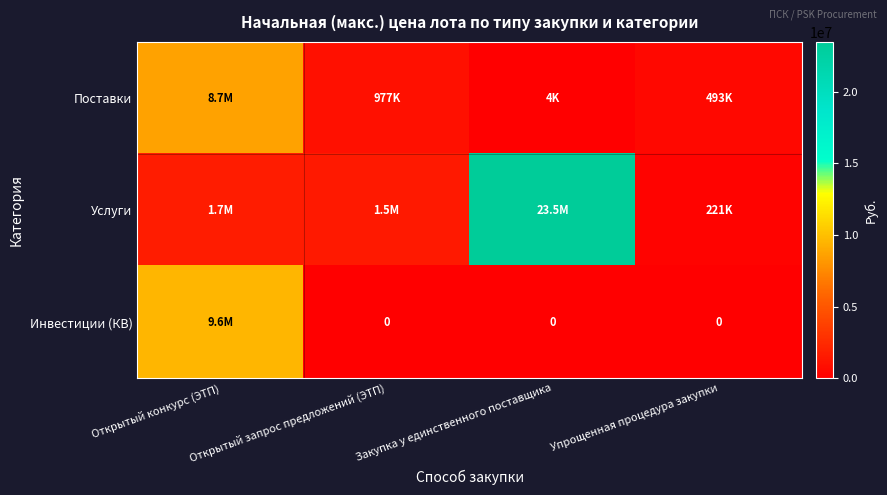

Which has a higher value, Открытый конкурс (ЭТП) or Открытый запрос предложений (ЭТП)?

Открытый конкурс (ЭТП)